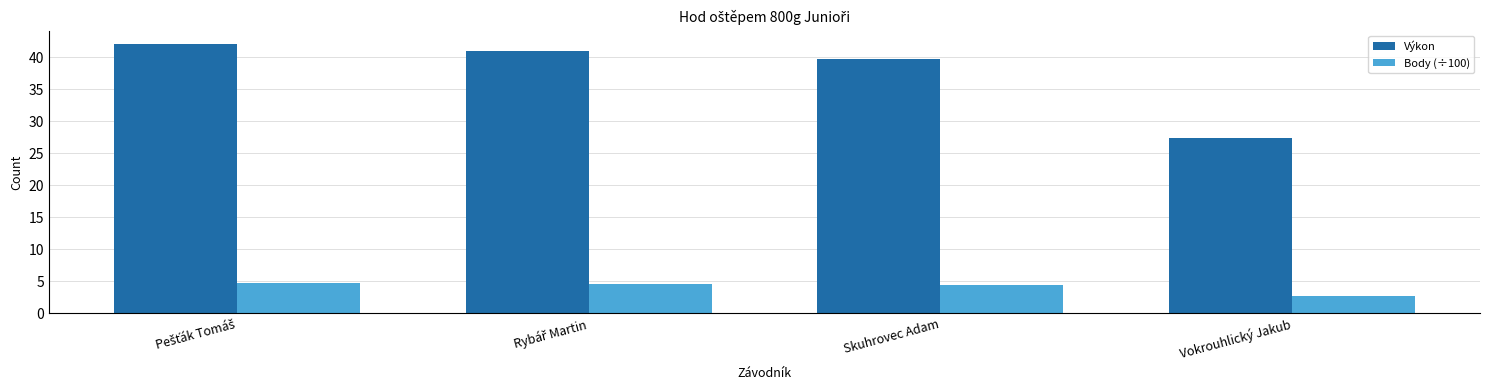

What is the spread (max minus min) of values at Skuhrovec Adam?

35.4